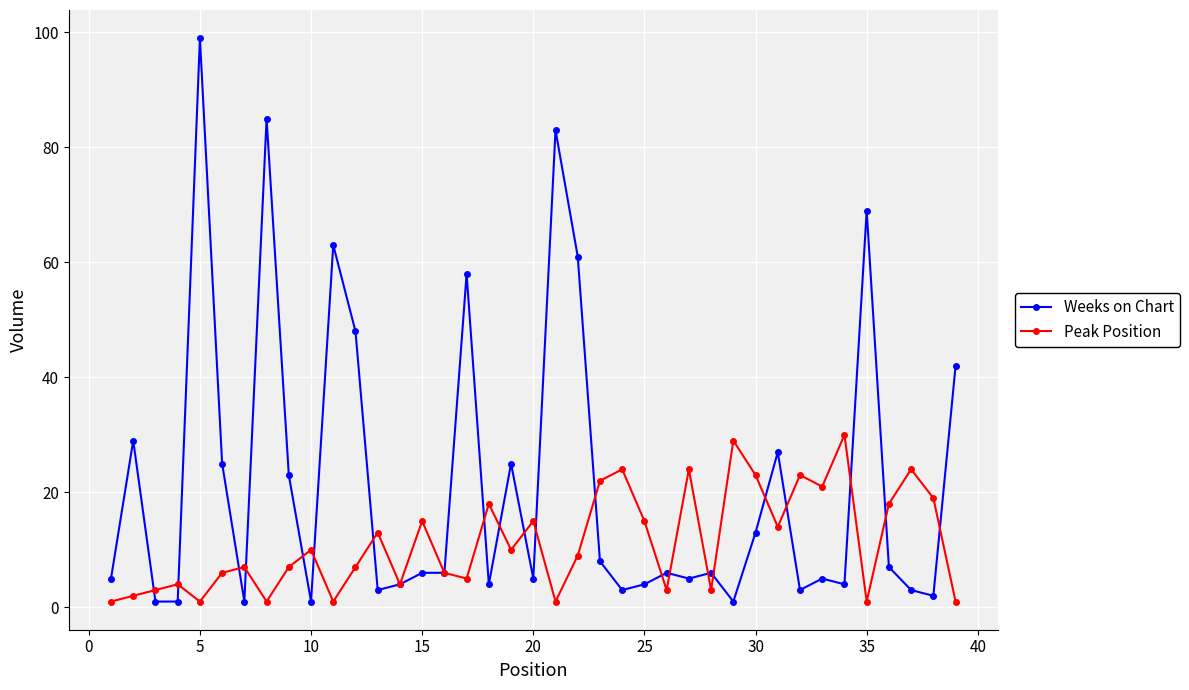

How many values in the Peak Position series are below 9?

19